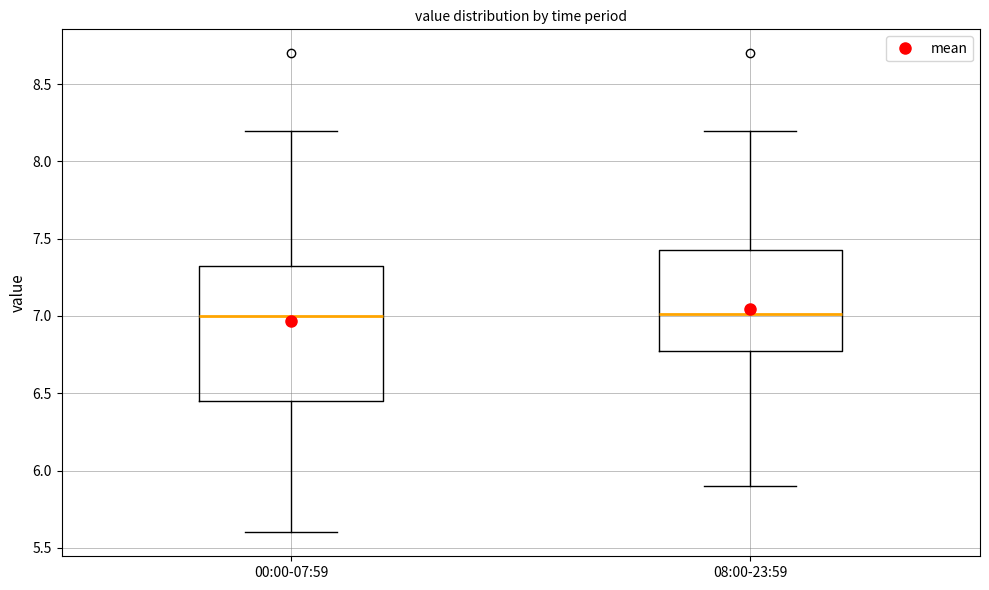

Reading left to right, read every box against the y-axis: the position of its median line, the range the box covers, and the ends of its whiskers. The values are not printed on the chart, so give them approximately, as read against the axis.

00:00-07:59: median 7.00, box 6.45 to 7.35, whiskers 5.60 to 8.20
08:00-23:59: median 7.00, box 6.80 to 7.45, whiskers 5.90 to 8.20